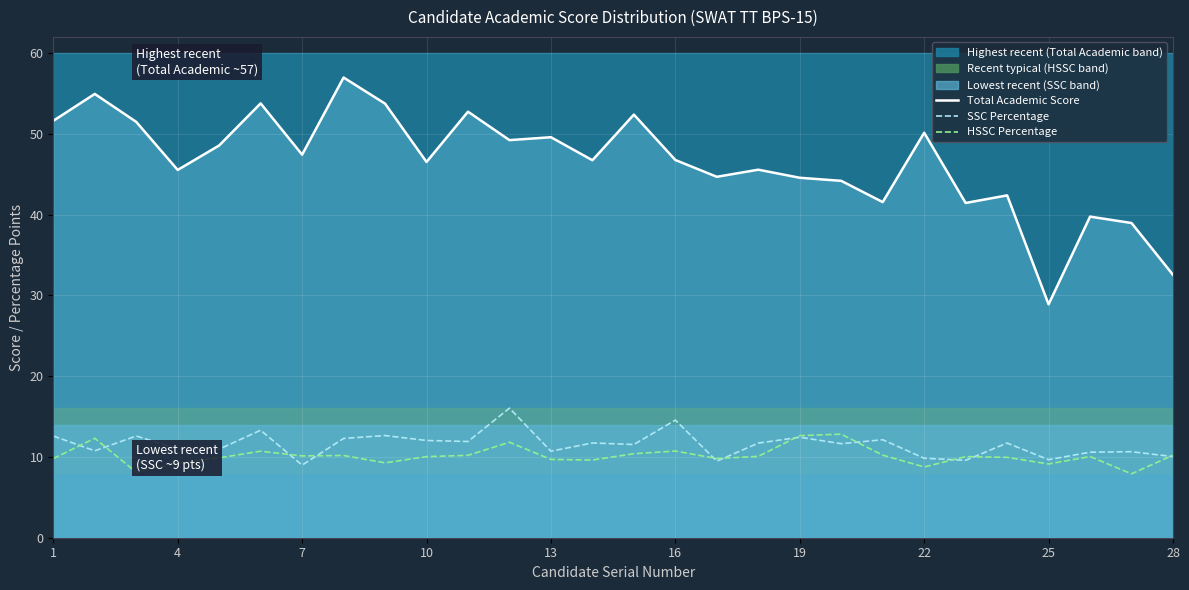

True or false: Total Academic Score and SSC Percentage cross at least once.

False